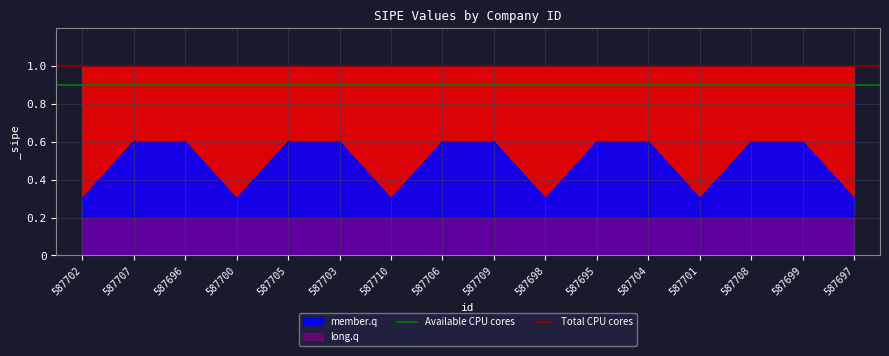

What is the minimum value for member.q?

0.3